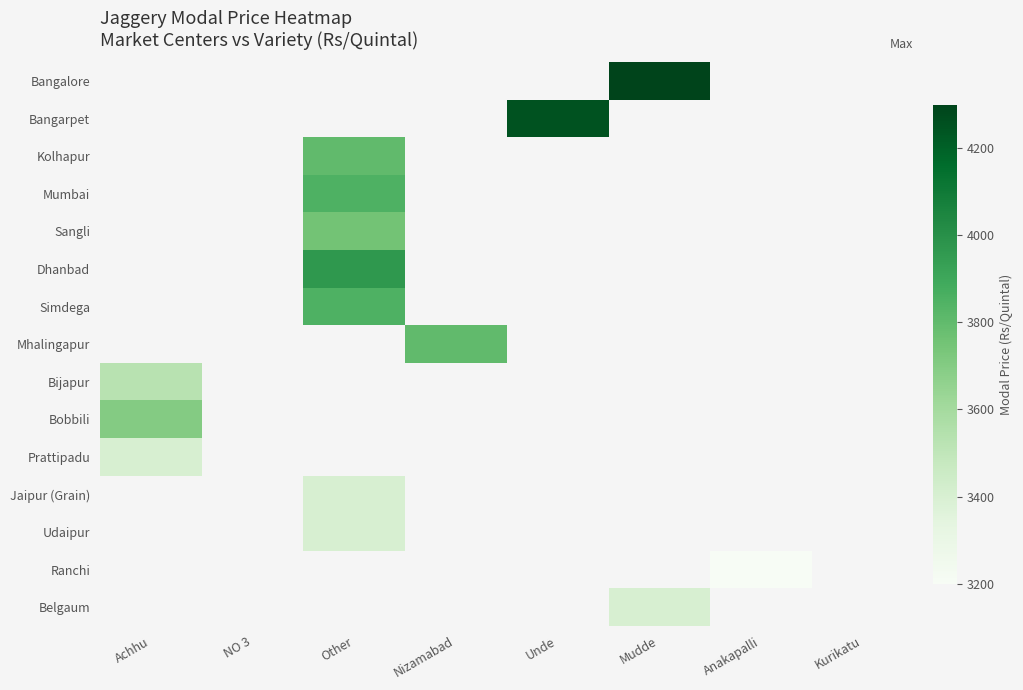

At which category does the chart reach its peak across all series?

Mudde